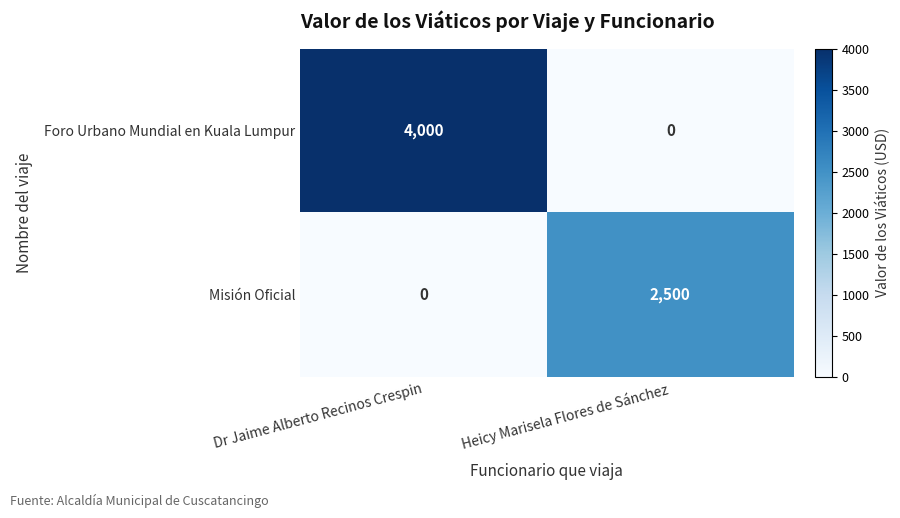

How many values in Misión Oficial are above zero?

1